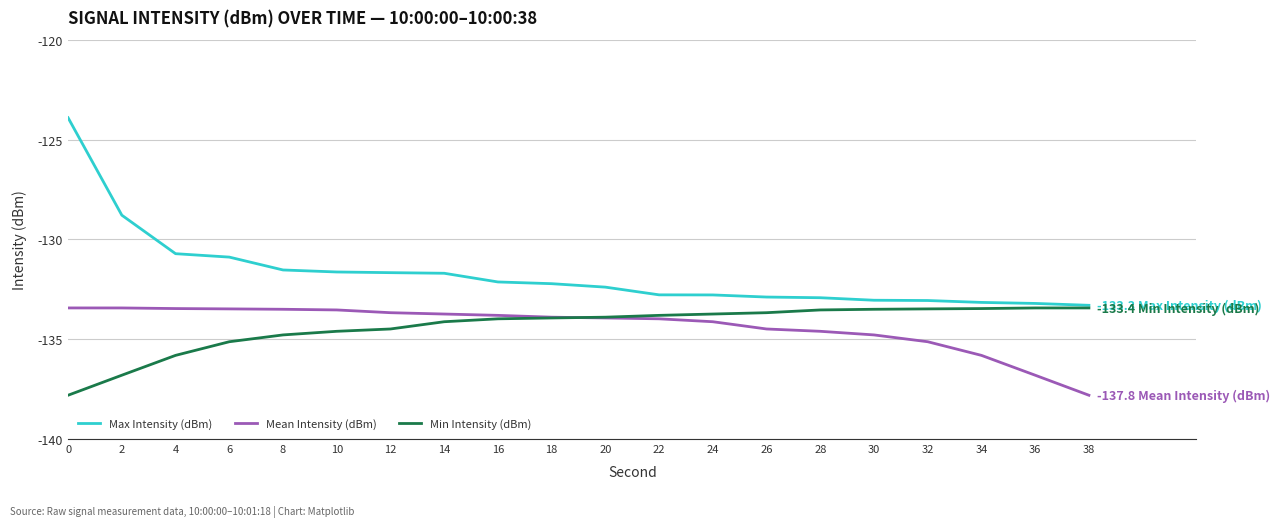

What is the maximum value for Min Intensity (dBm)?

-133.4